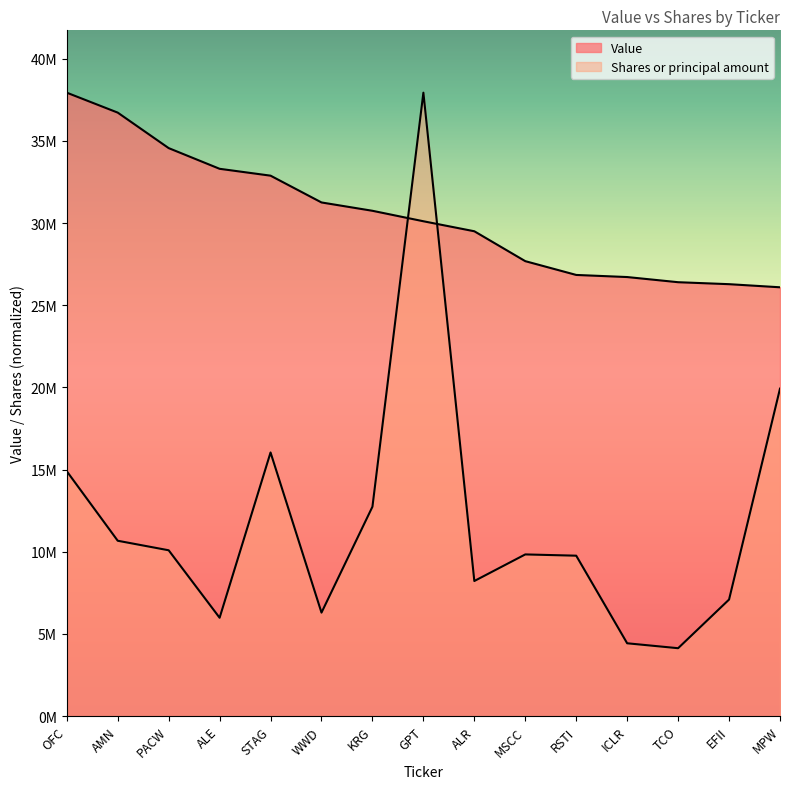

The value of Shares or principal amount at MPW is 19928559.3. True or false?

True